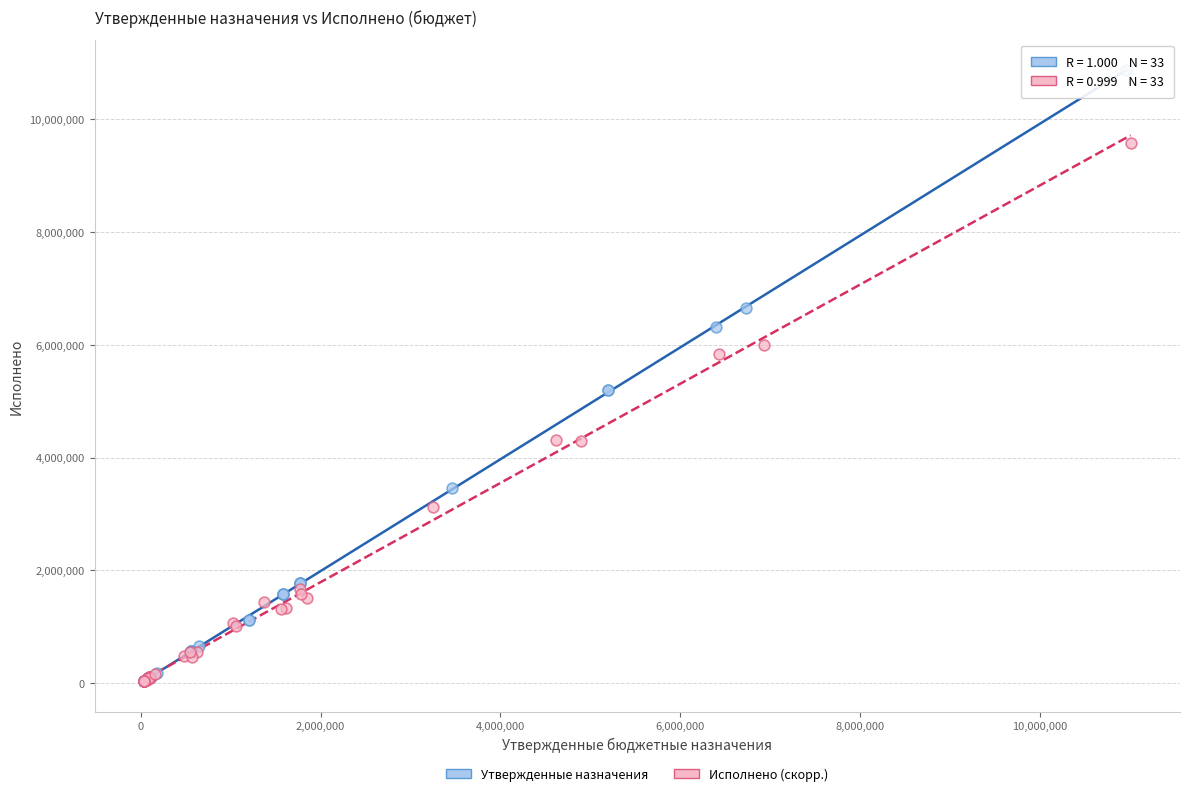

Which series has the largest Y range (max minus min)?

Утвержденные назначения